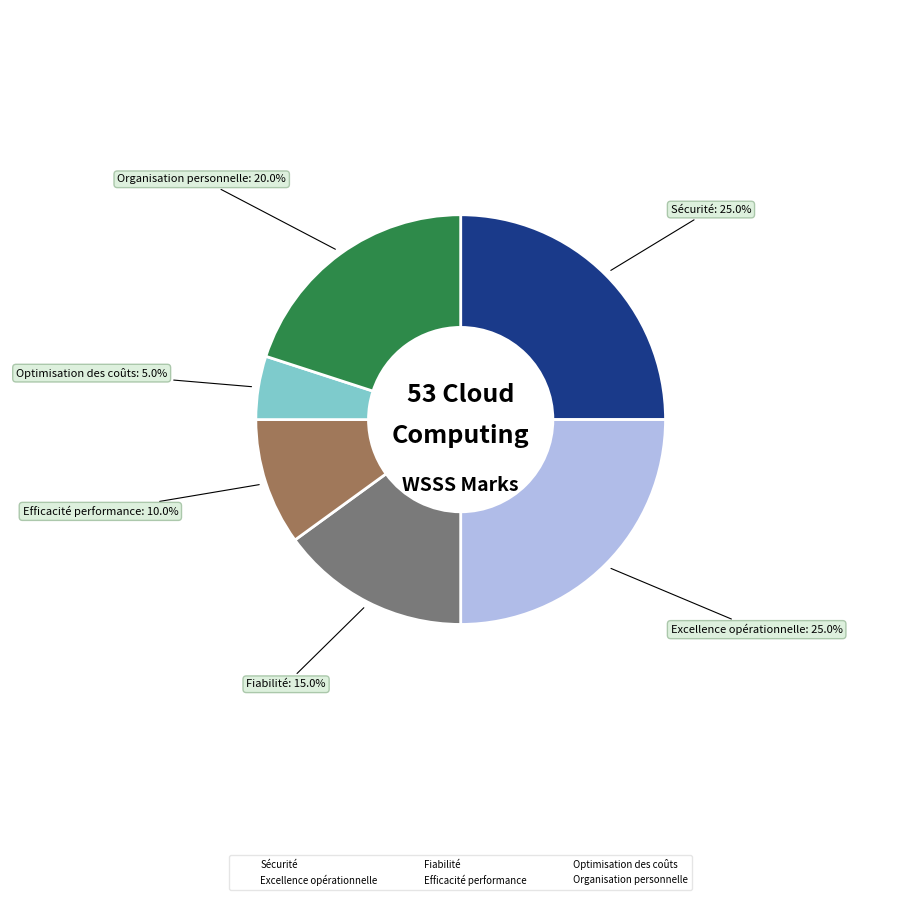

Does any single category account for the majority?

No